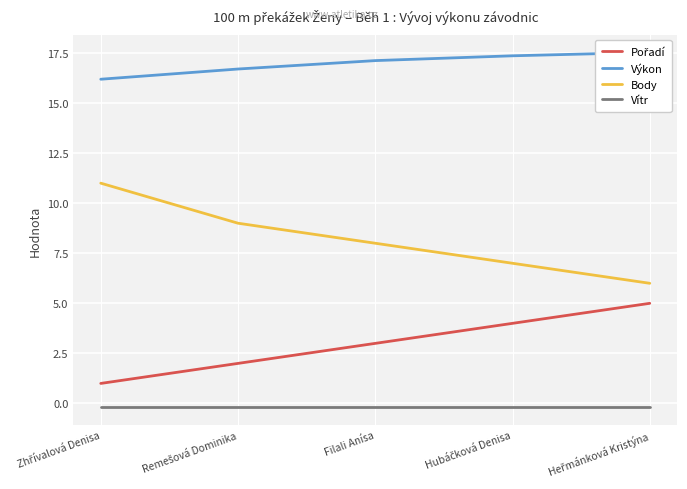

Is it true that Pořadí equals 5.0 at Heřmánková Kristýna?

True